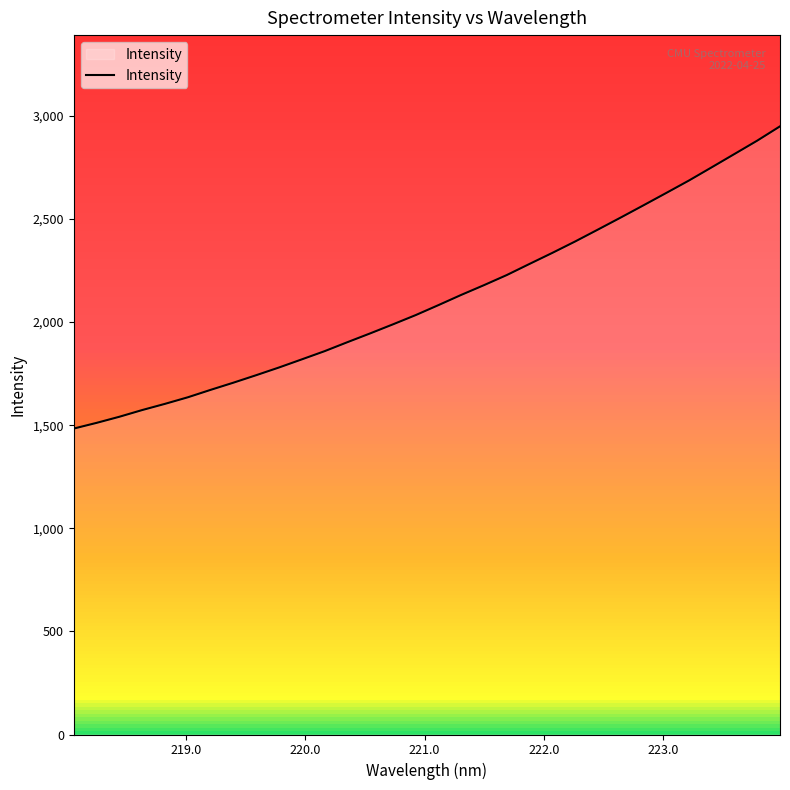

What is the minimum value shown in the chart?

1483.5